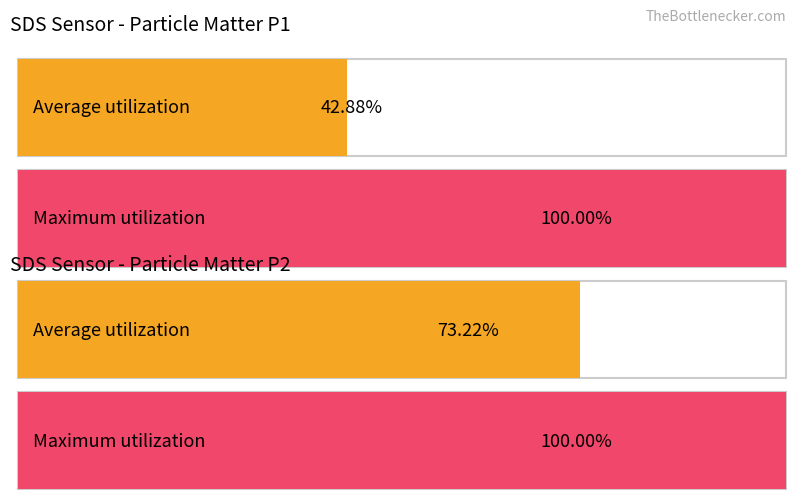

Is the value of SDS_P1 at Avg SDS_P1 greater than the value of SDS_P2 at 8?

No